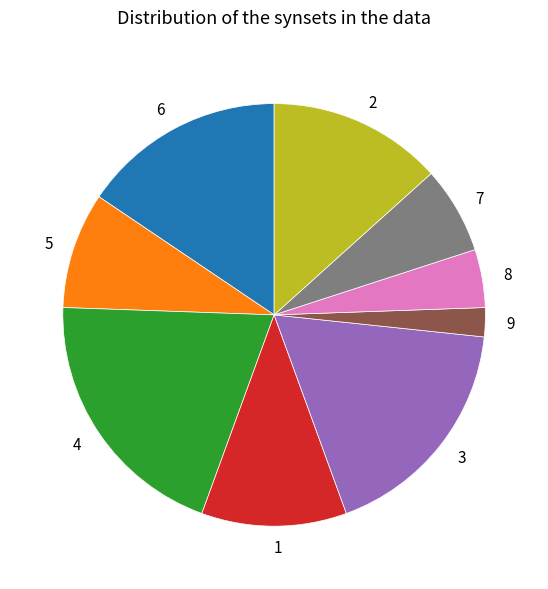

Between 7 and 6, which is larger?

6